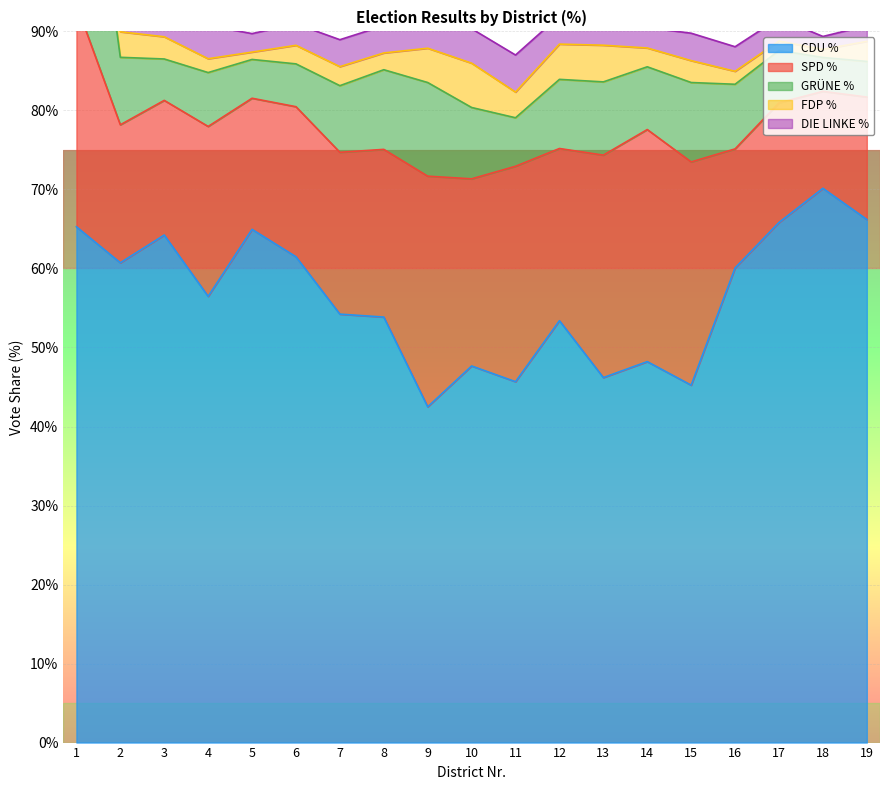

What value does the SPD_% series have at 3?

17.0